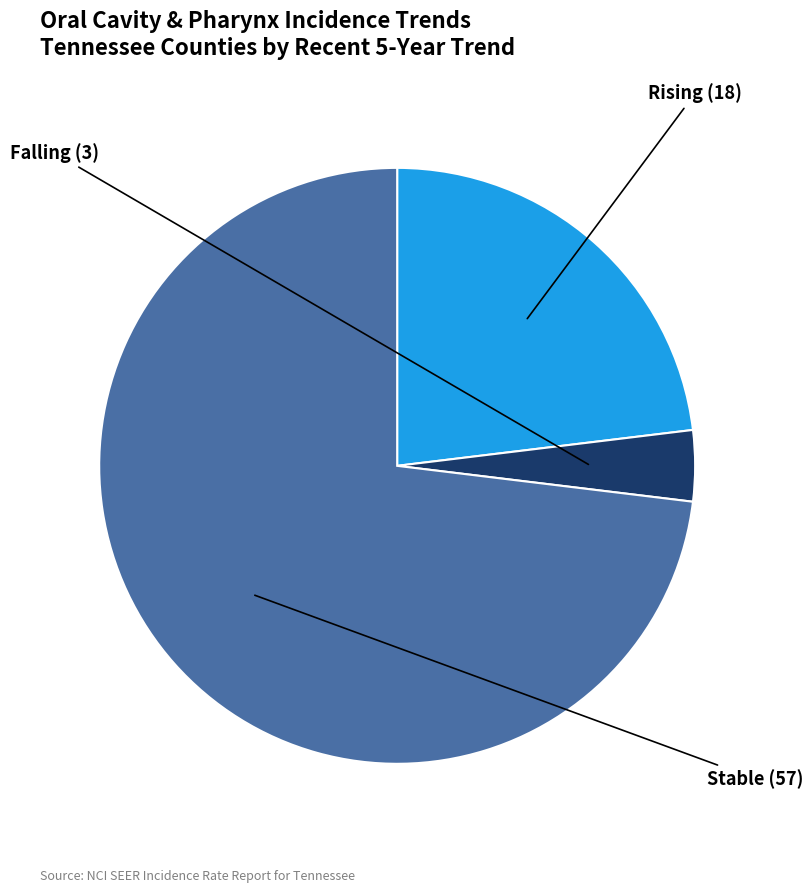

Is there a majority slice in this chart?

Yes